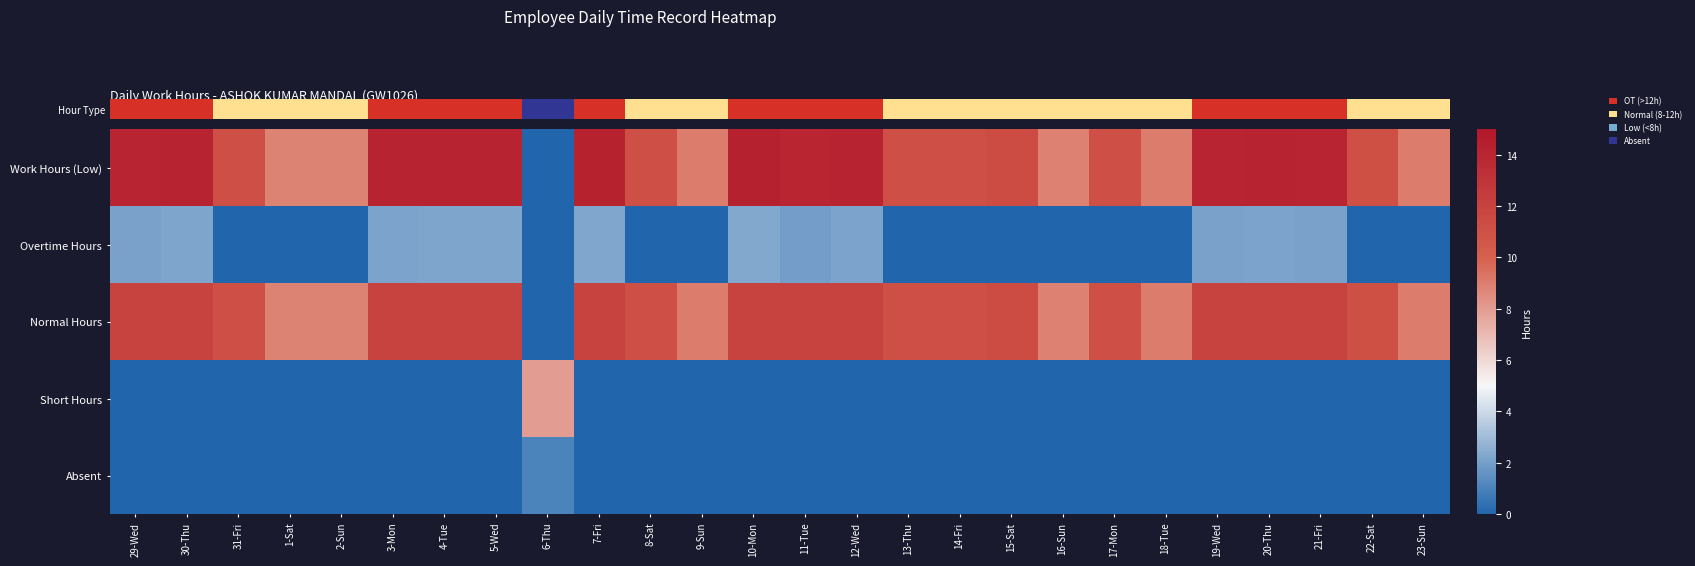

At which category does the chart reach its peak across all series?

29-Wed